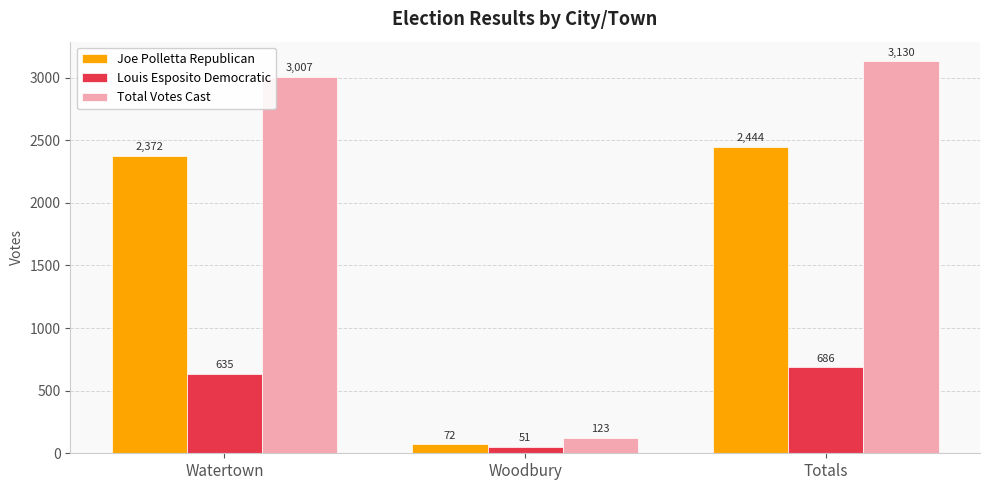

What is the sum of the Louis Esposito Democratic values at Woodbury and Totals?

737